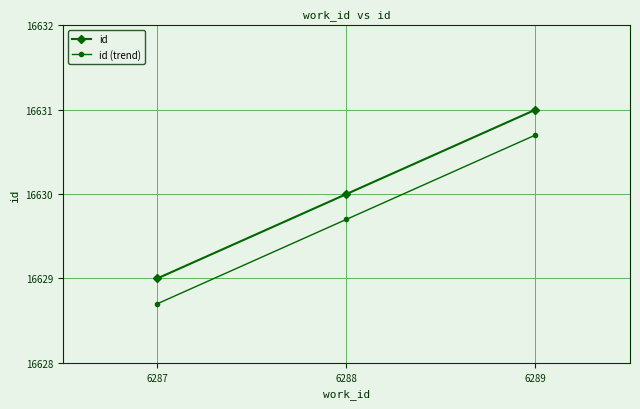

What are all the series names shown in the legend?

id, id (trend)